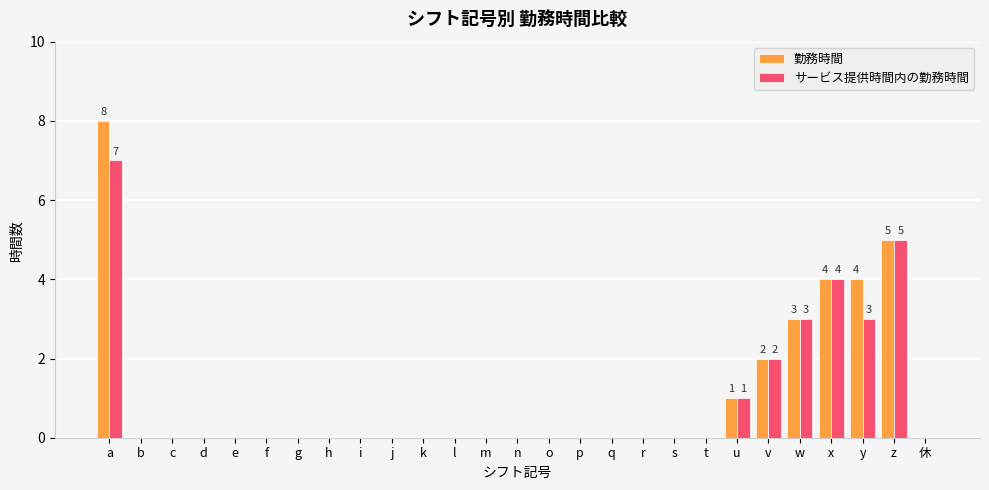

What is the greatest value displayed?

8